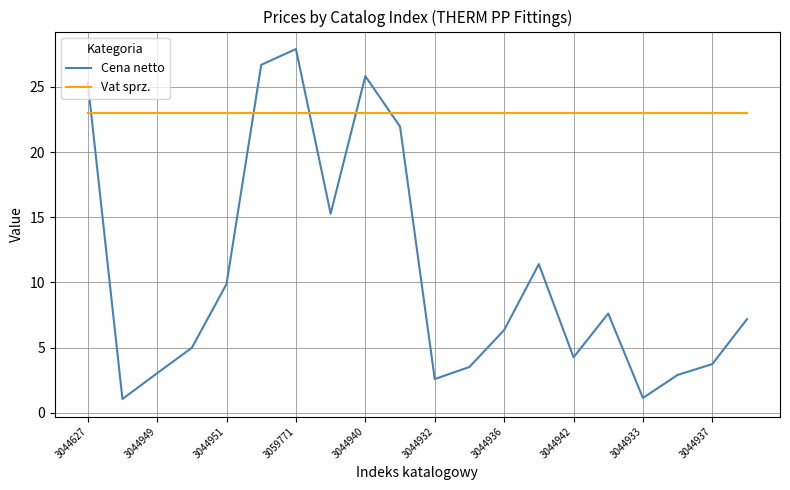

Rank the series by their average value, from lowest to highest.

Cena netto, Vat sprz.